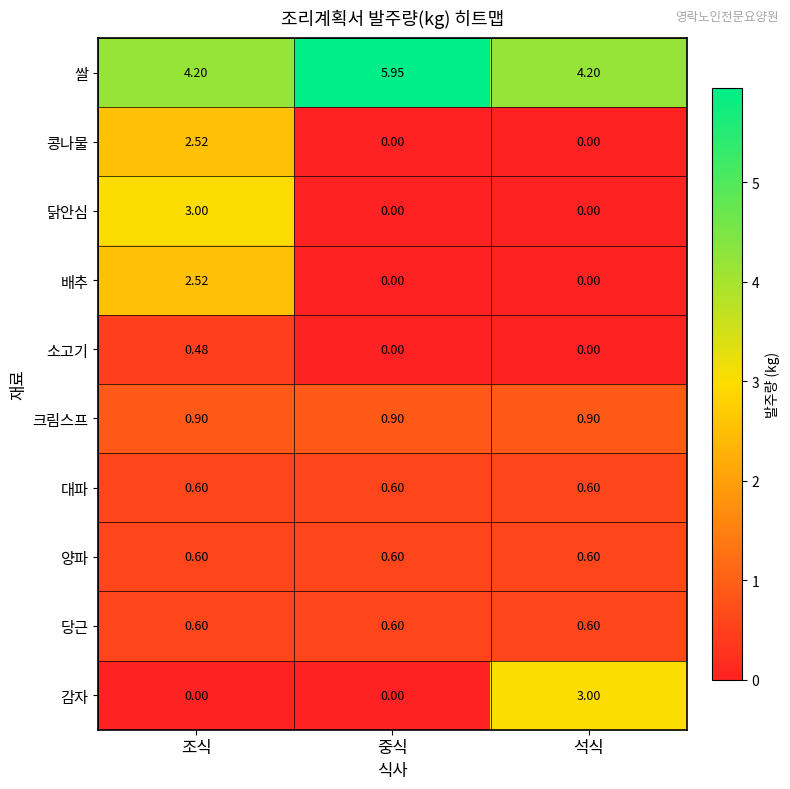

Which series has the largest total across all categories?

쌀